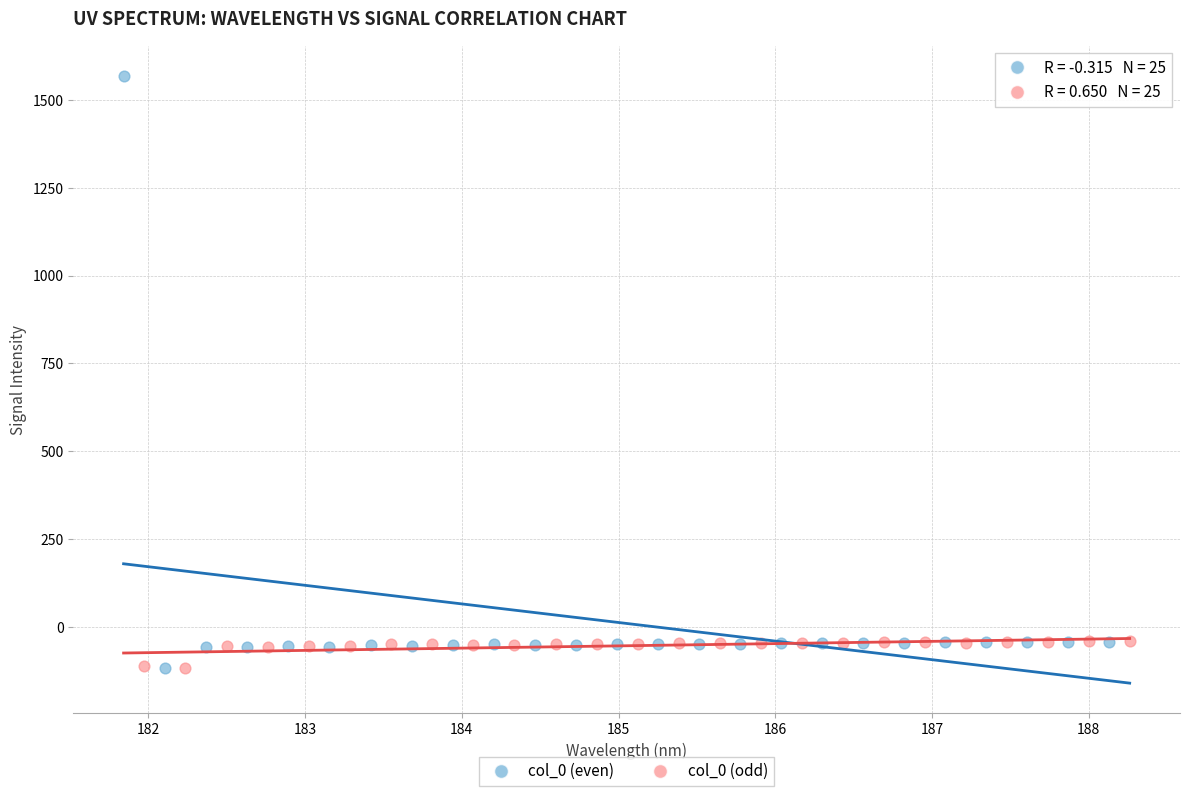

Which series has the largest Y range (max minus min)?

col_0 (even)